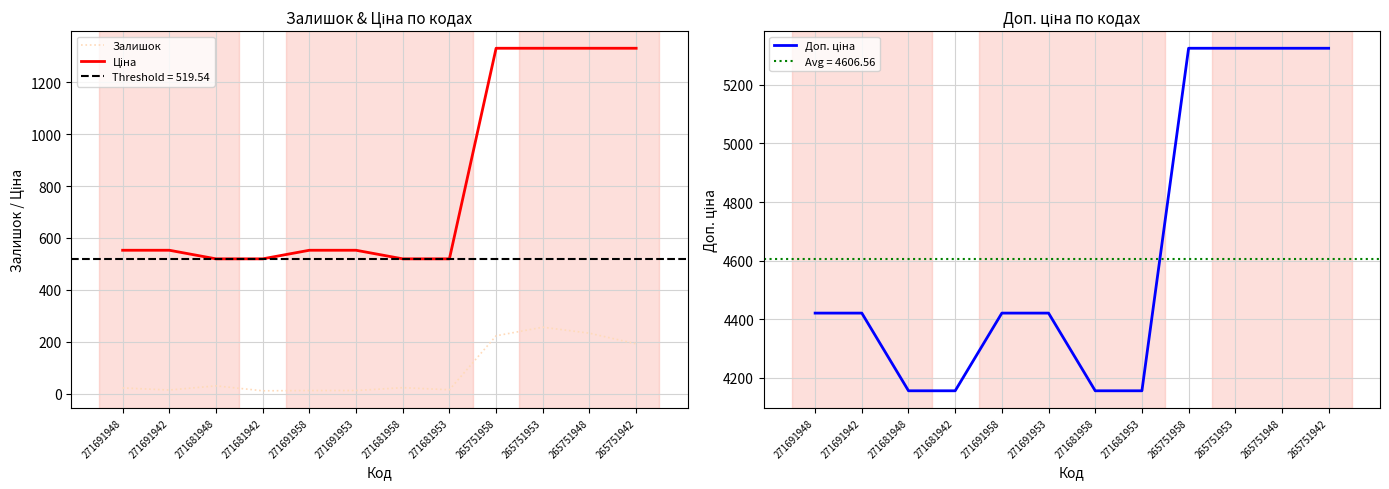

True or false: Залишок and Доп. ціна intersect in this chart.

False